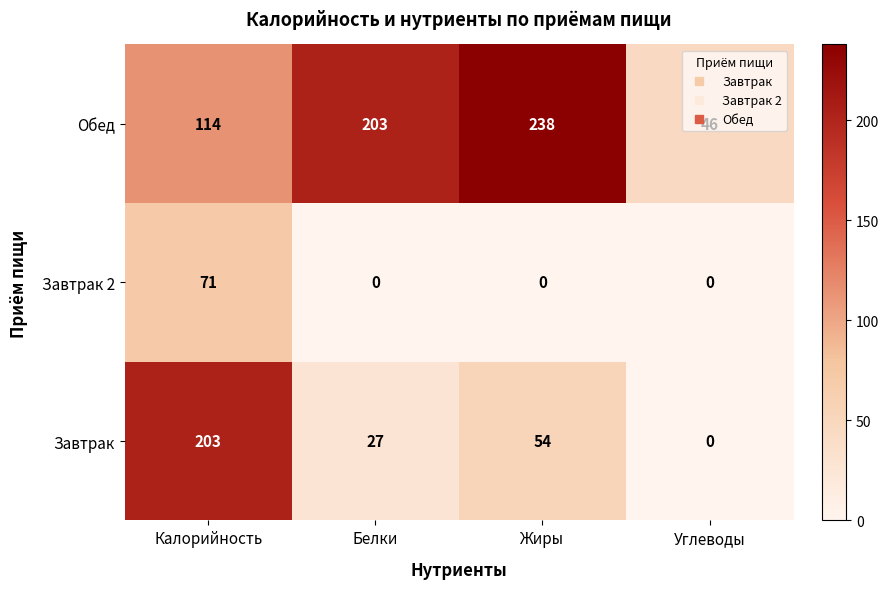

How many series are shown in this chart?

3